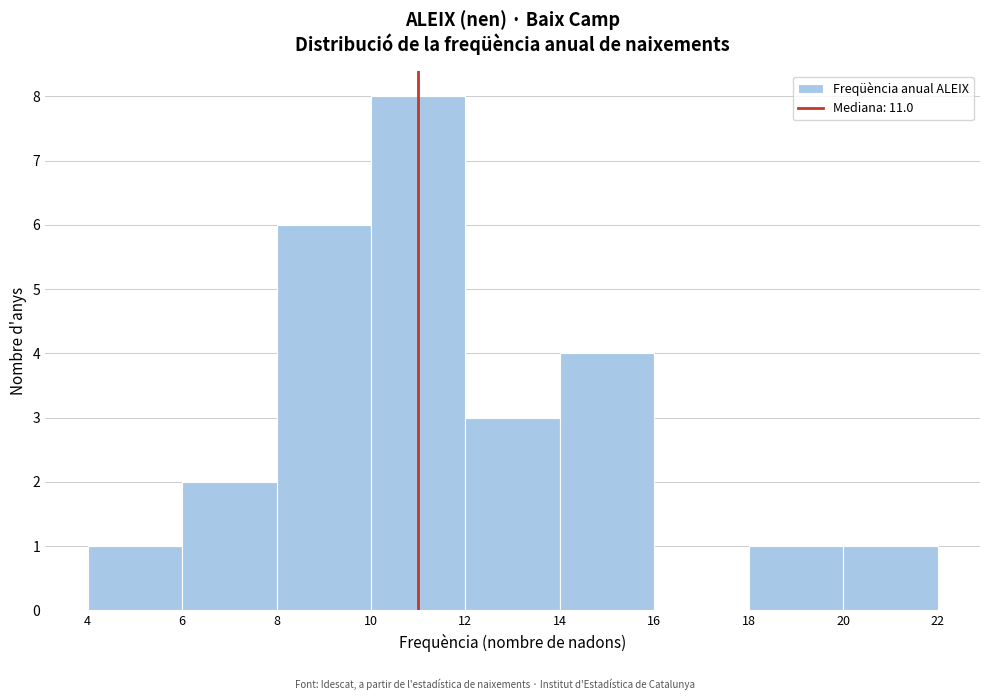

Reading left to right, transcribe this chart: for each bar, give the range it covers on the x-axis and its height. The values are not printed on the chart, so give them approximately, as read against the axis.

4 to 6: 1
6 to 8: 2
8 to 10: 6
10 to 12: 8
12 to 14: 3
14 to 16: 4
16 to 18: 0
18 to 20: 1
20 to 22: 1